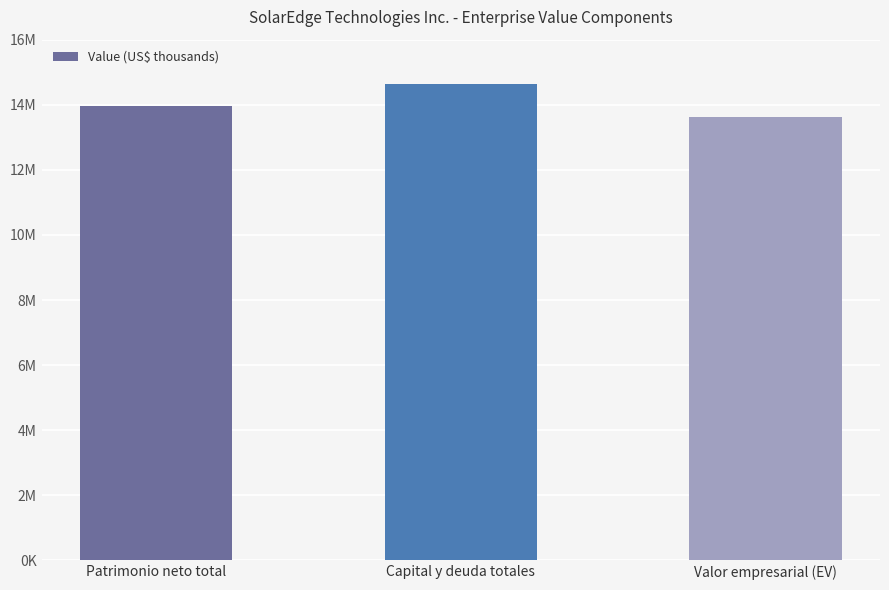

How many values are below 13973843?

1